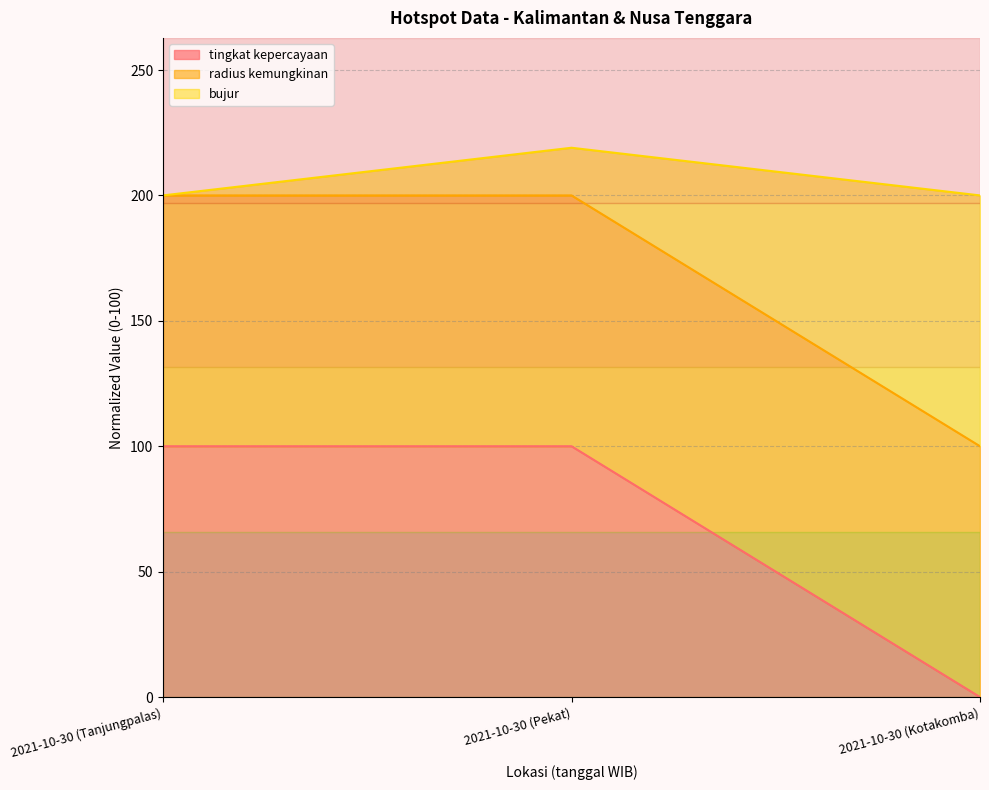

At which category is the sum across all series the highest?

2021-10-30 (Pekat)